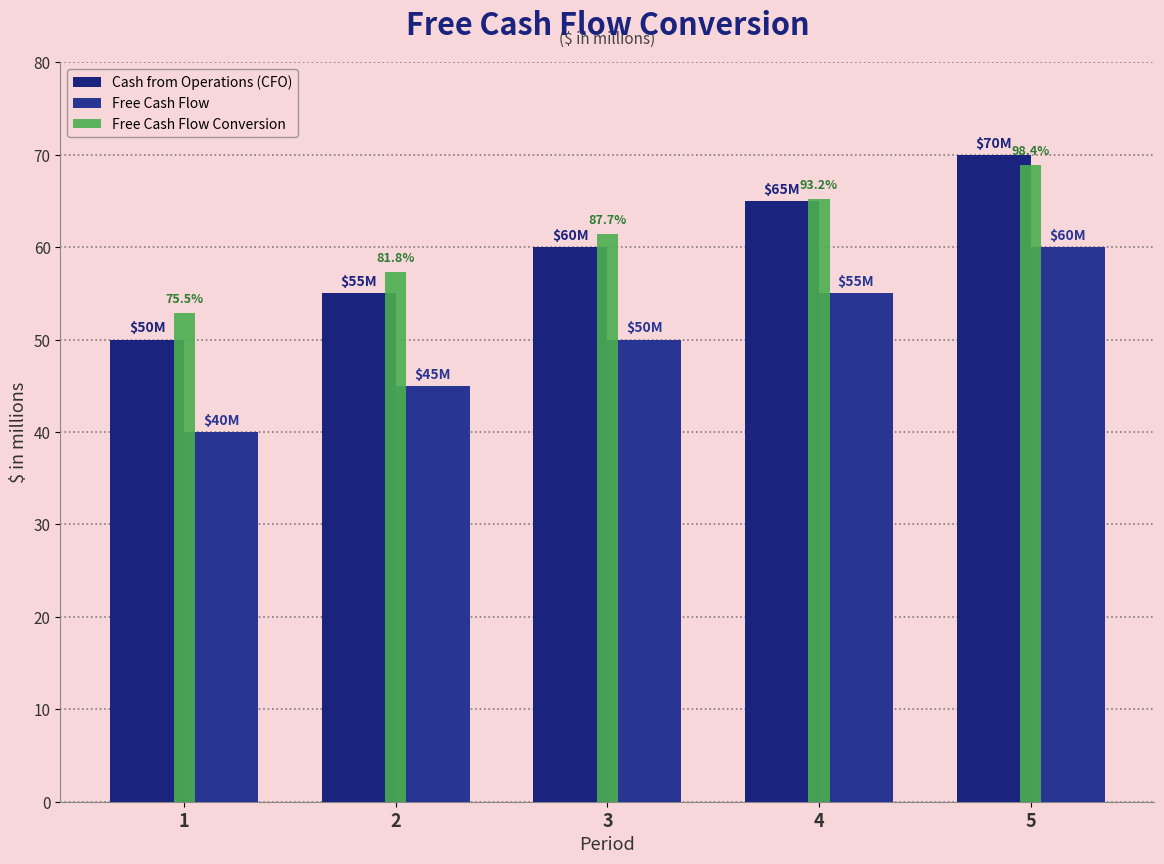

How many bars are there in each group?

3